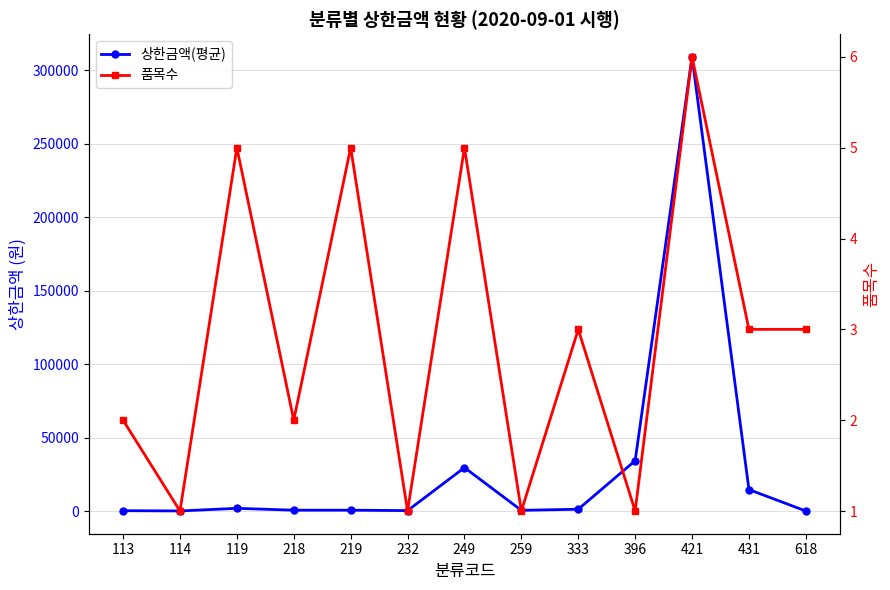

Which series has the largest total across all categories?

상한금액(평균)